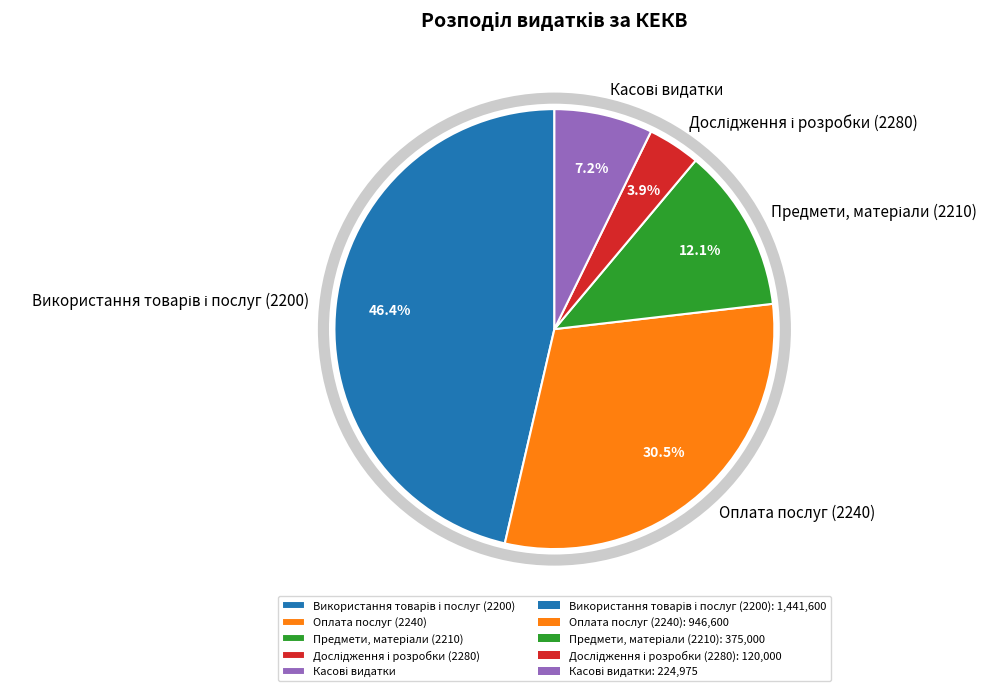

What percentage is NOT represented by Оплата послуг (2240)?

69.5%